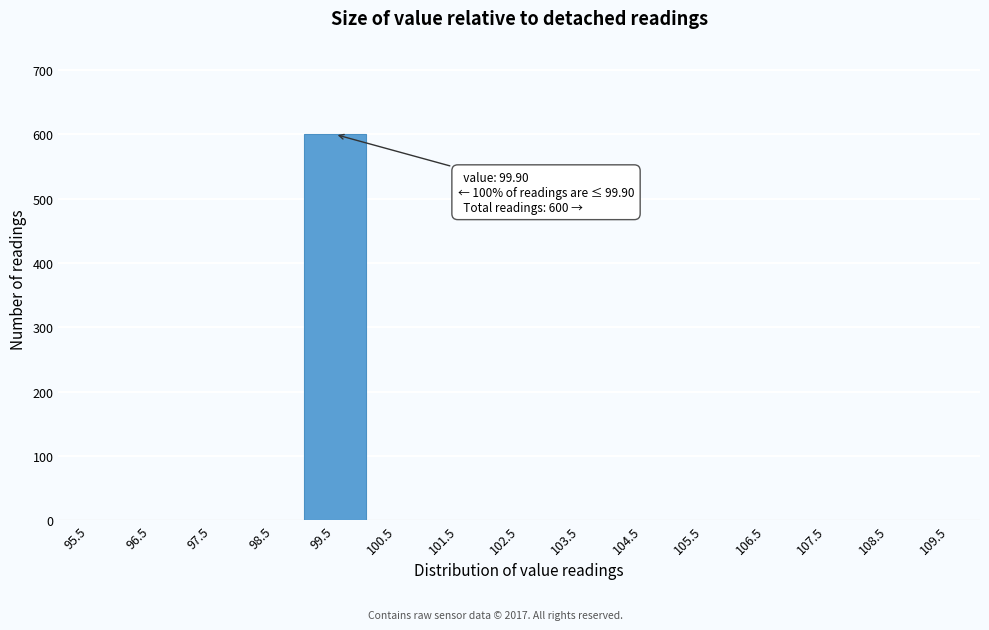

Over which range of the x-axis is the bar tallest?

99 to 100